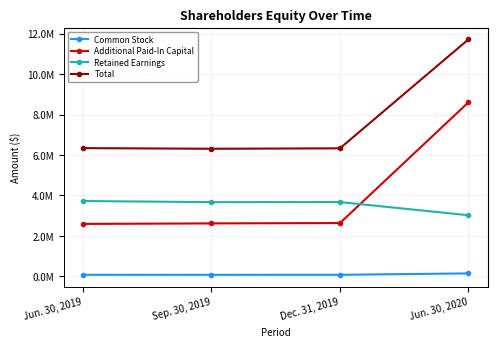

What is the spread (max minus min) of values at Jun. 30, 2019?

6265000